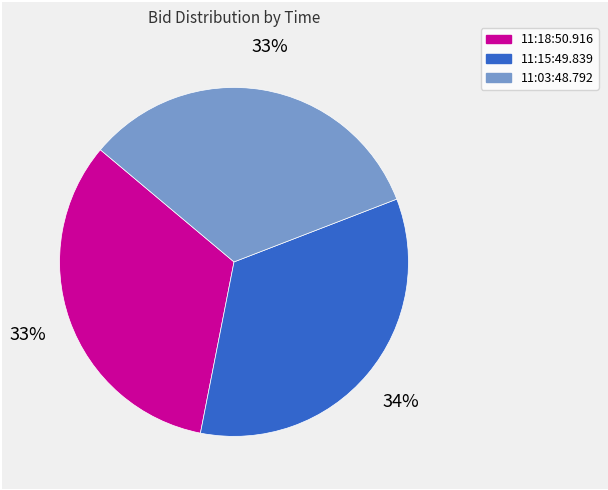

The 11:15:49.839 slice represents 43% of the pie. True or false?

False